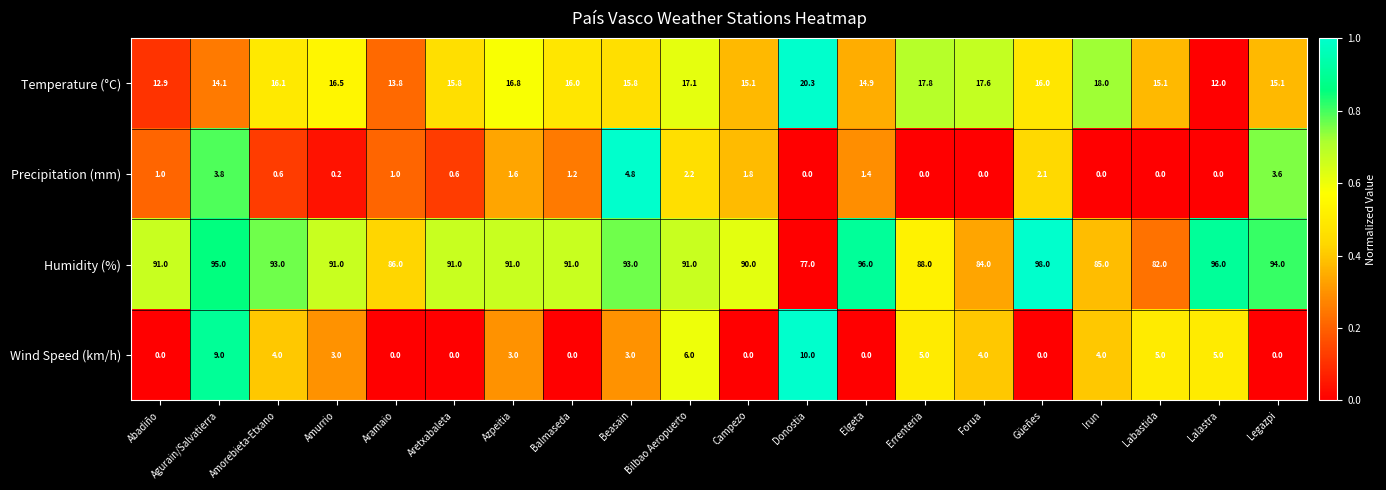

What is the average value of the Precipitation (mm) series?

1.3